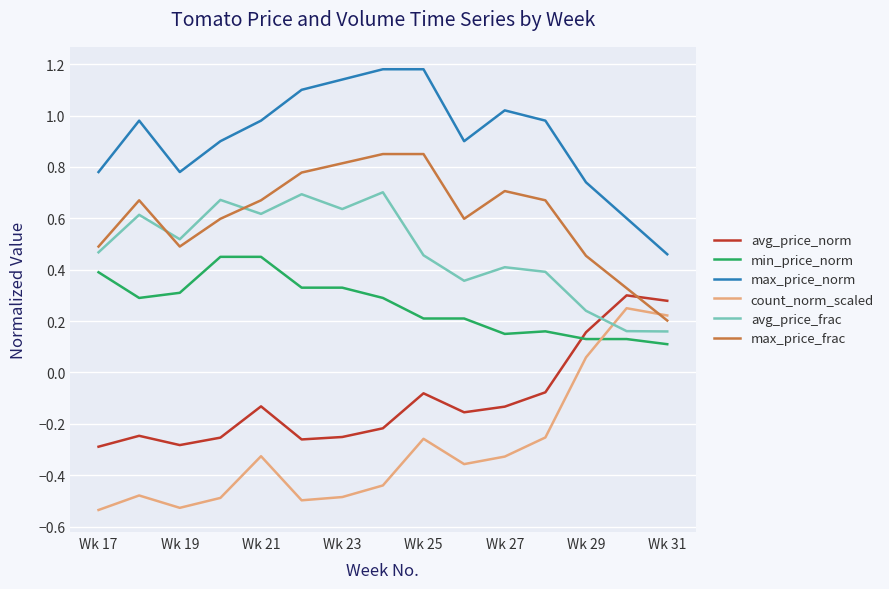

Which series has the largest range (max minus min)?

count_norm_scaled